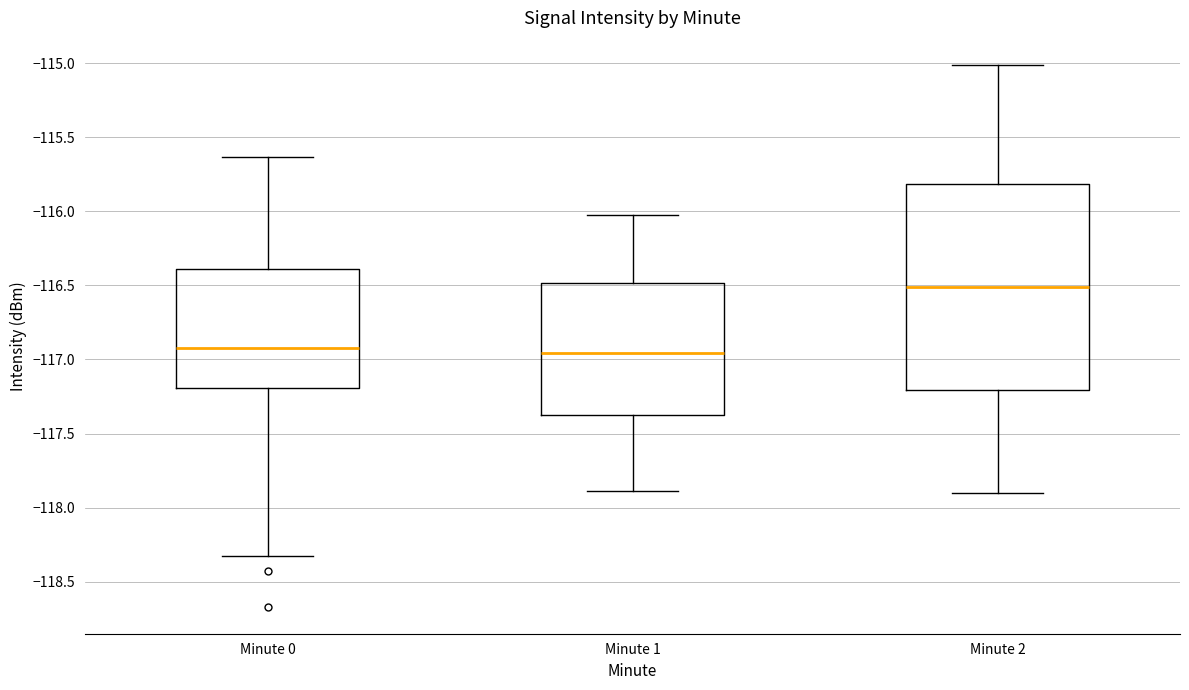

Comparing the boxes themselves (not the whiskers), which one is the tallest?

Minute 2